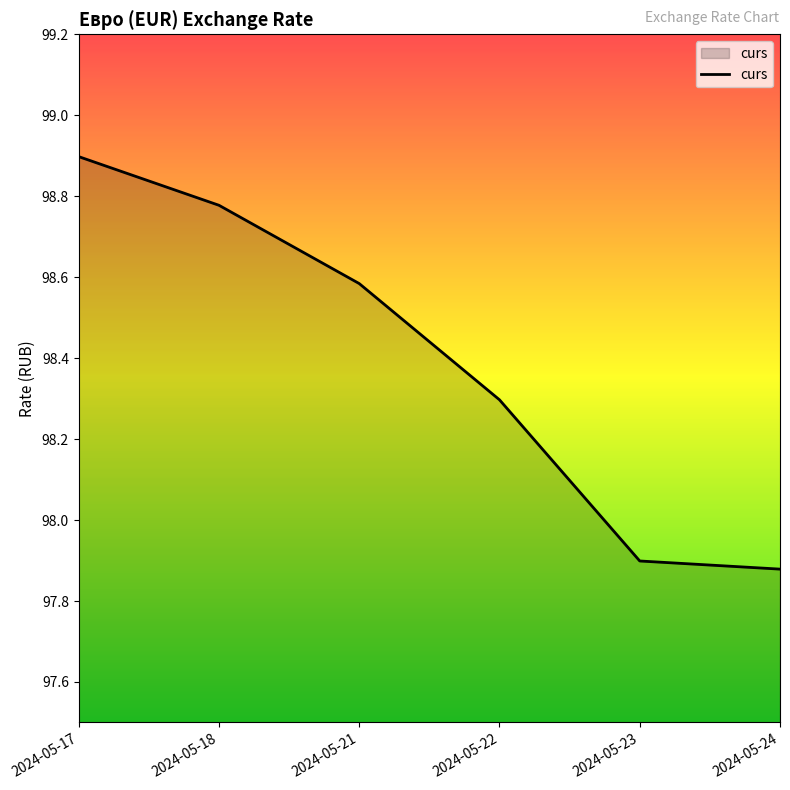

True or false: the data has more than 1 interior local peaks.

False